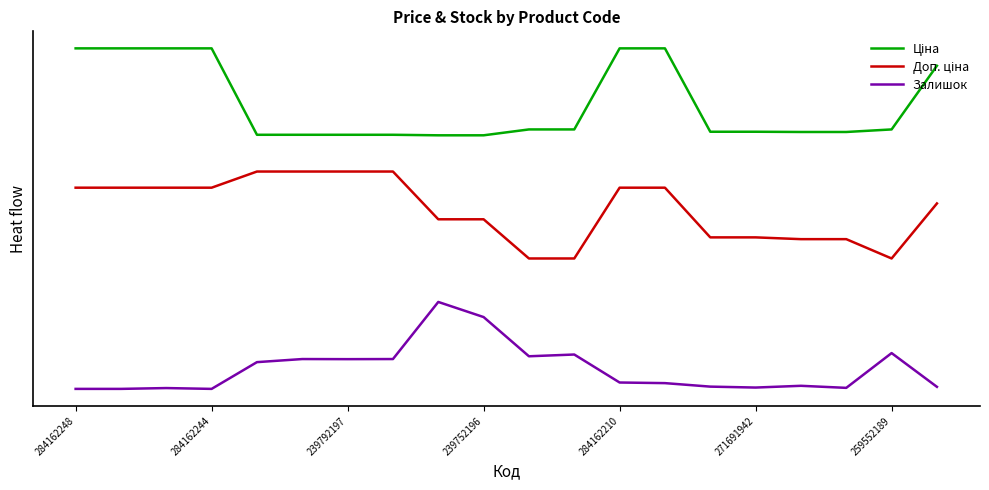

Does the chart have visible grid lines?

No